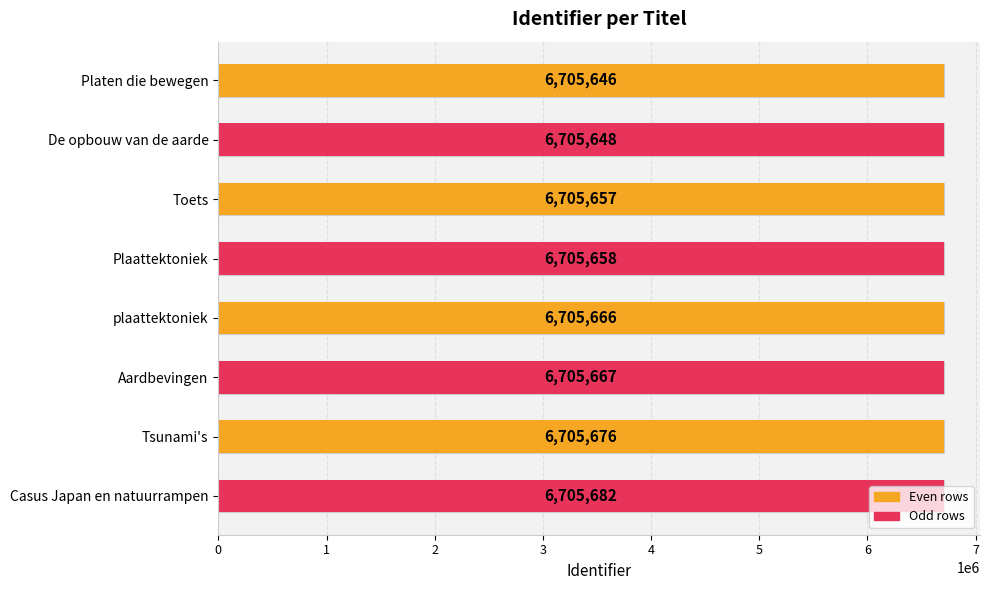

Count the number of categories in the chart.

8